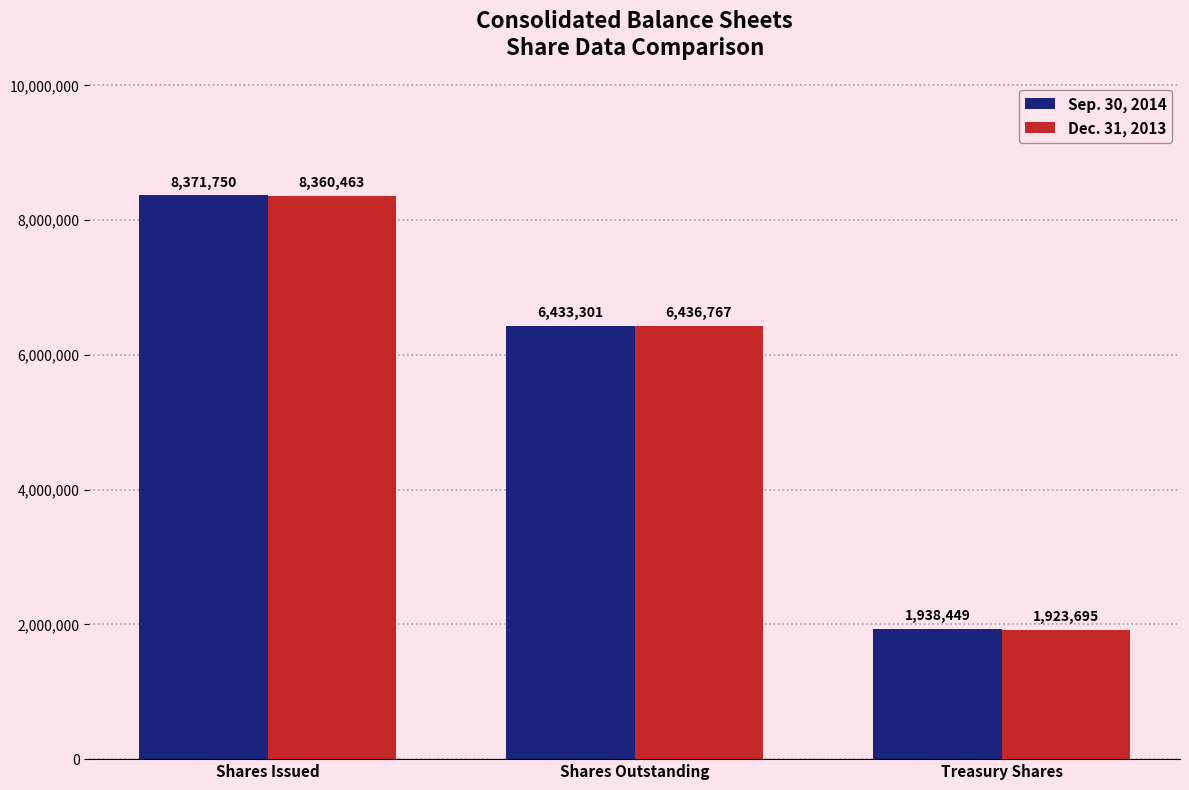

What is the difference between the maximum and minimum values in the Dec. 31, 2013 series?

6436768